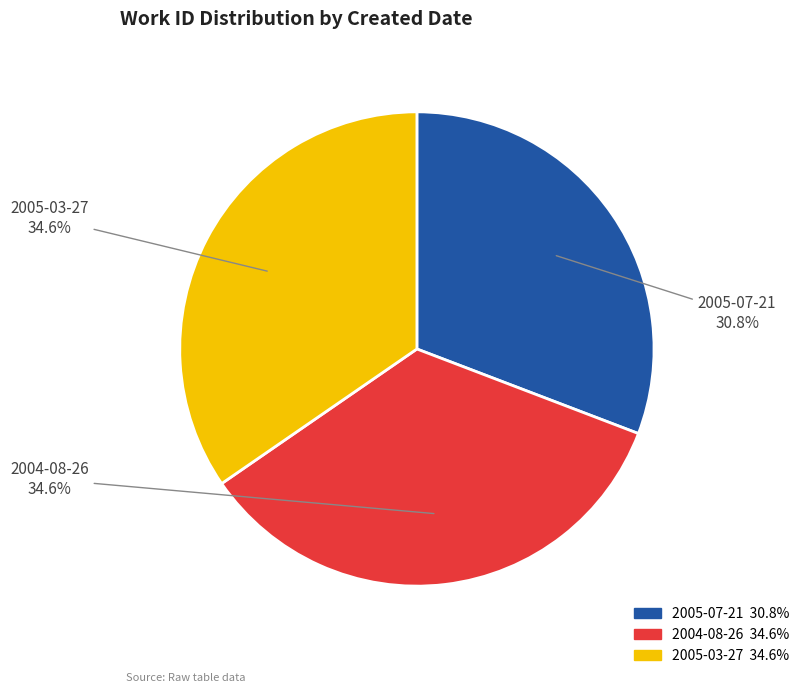

To the nearest percent, what is the combined percentage of 2005-07-21 and 2004-08-26?

65%